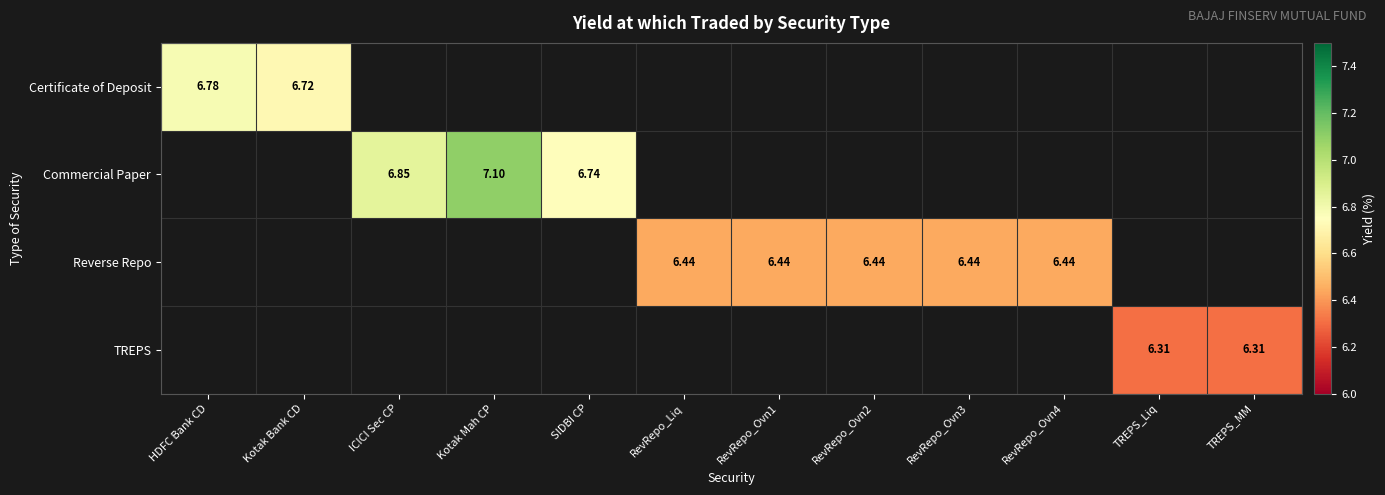

The value of Reverse Repo at RevRepo_Liq is 11.0. True or false?

False